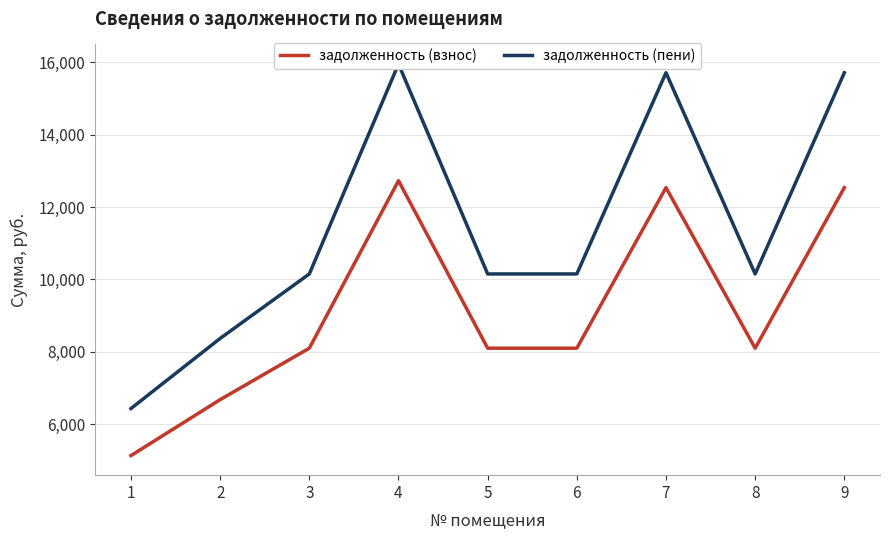

True or false: задолженность (взнос) and задолженность (пени) cross at least once.

False